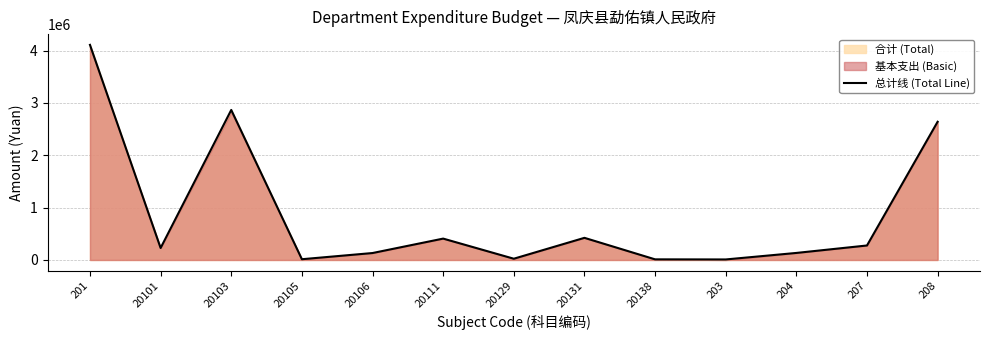

How many data points are less than 228757?

6